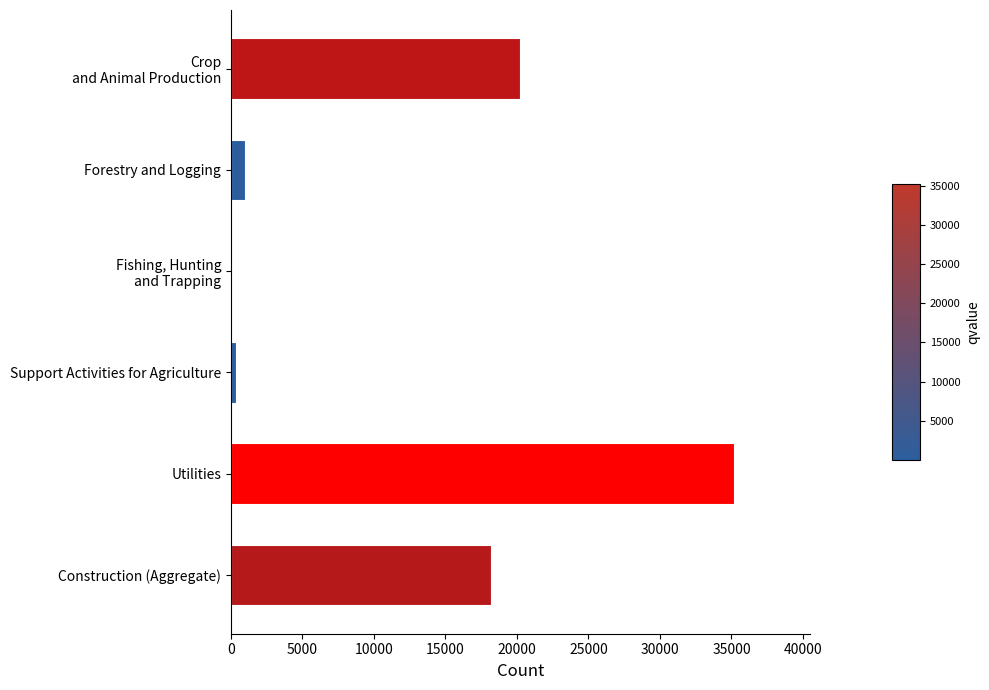

True or false: the data shows 7766.6 at Construction (Aggregate).

False